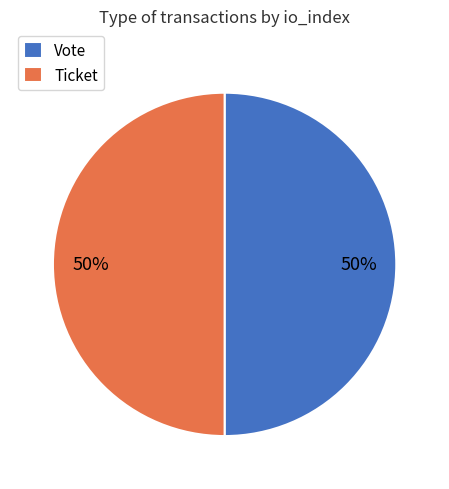

Is it true that Ticket is 37% of the pie?

False